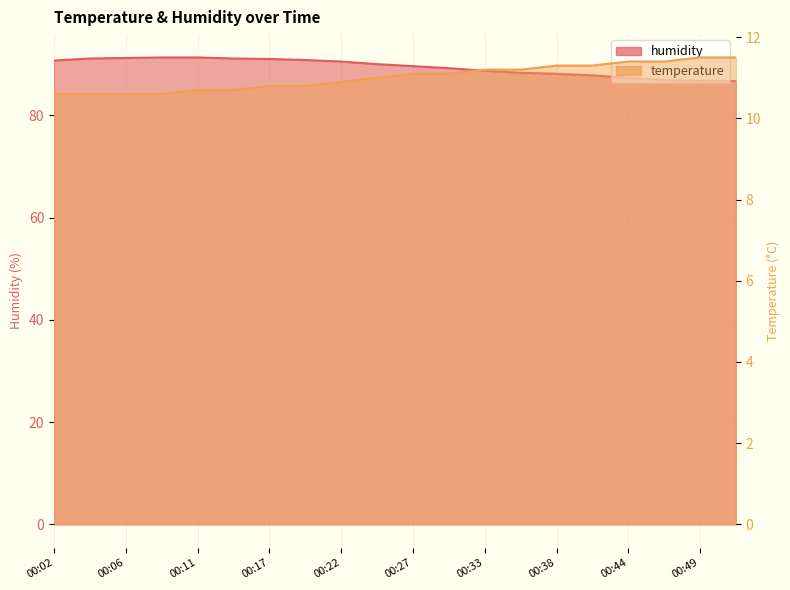

Between 00:24 and 00:27, which is larger?

00:27